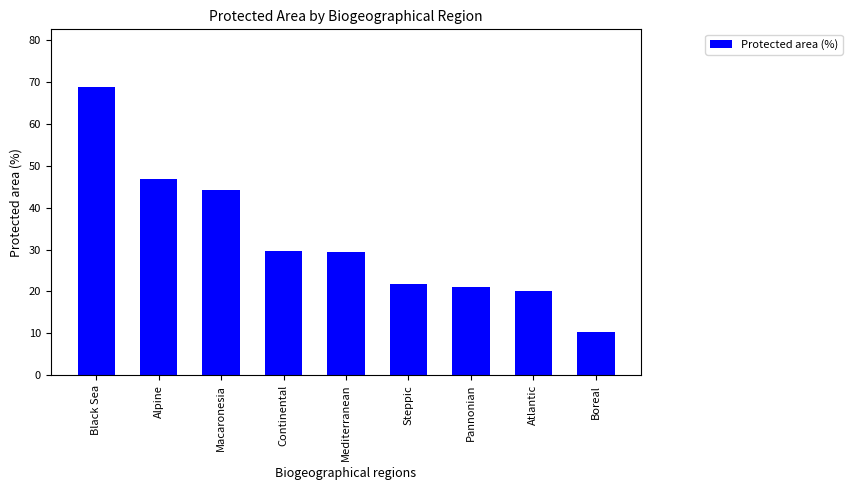

What is the ratio of the value at Continental to the value at Pannonian?

1.4